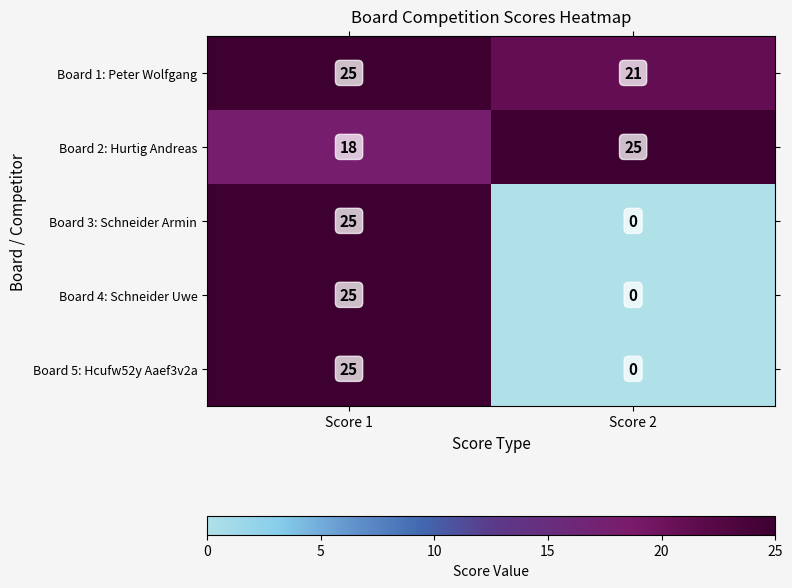

At which category is the sum across all series the highest?

Score 1